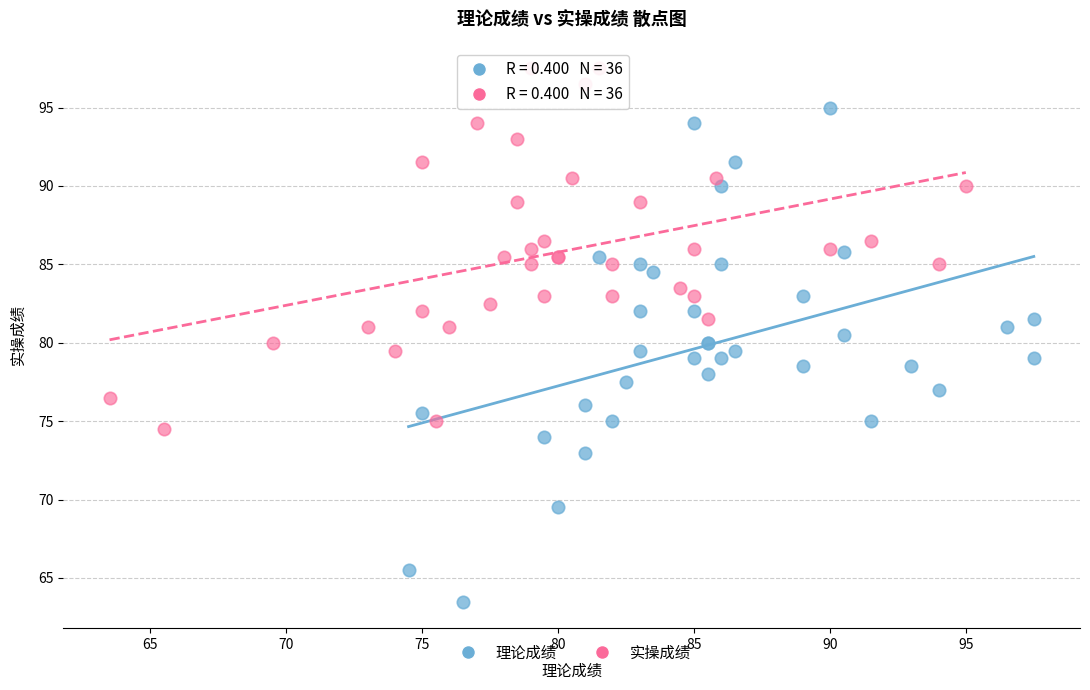

Which series contains the lowest Y value?

理论成绩